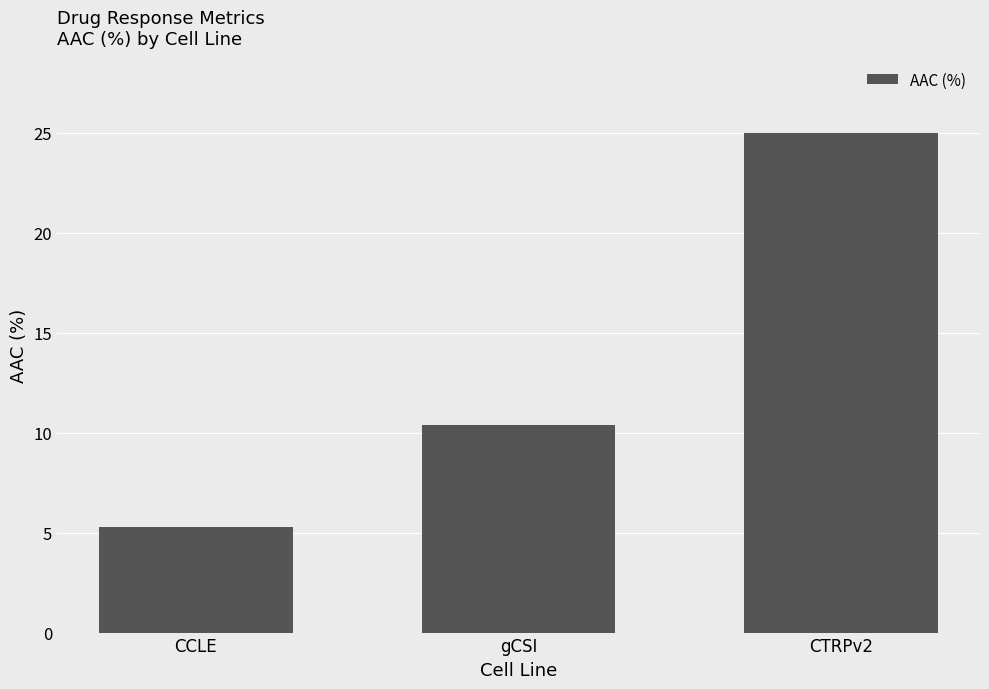

What is the change in value from gCSI to CTRPv2?

+14.6